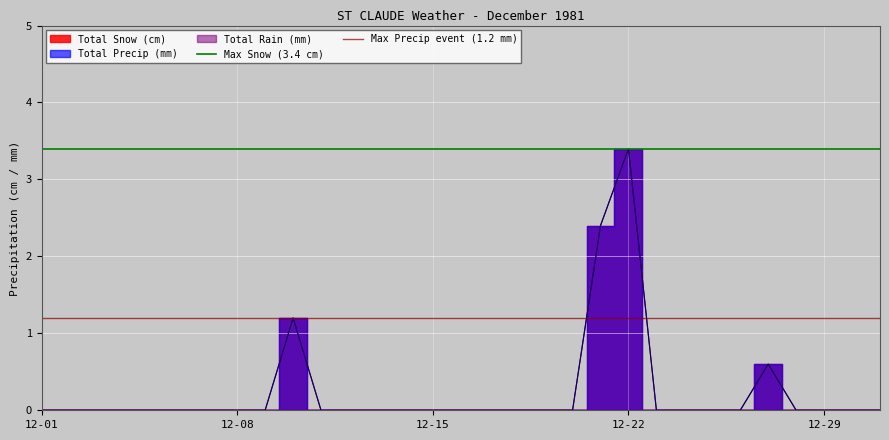

Rank the series by their average value, from lowest to highest.

Max Precip event (1.2 mm), Max Snow (3.4 cm)